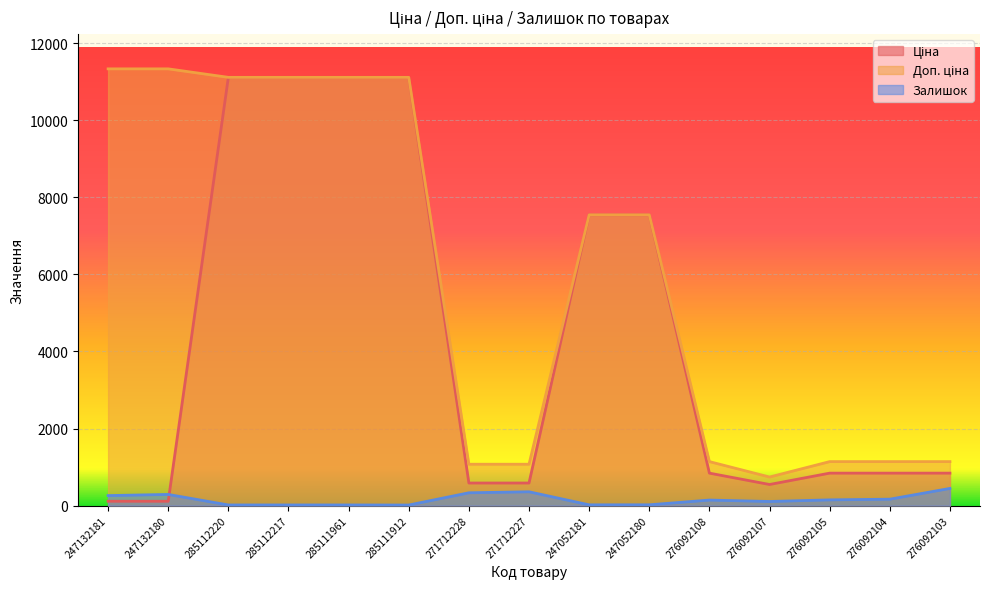

How many data points in Залишок are less than 144?

7